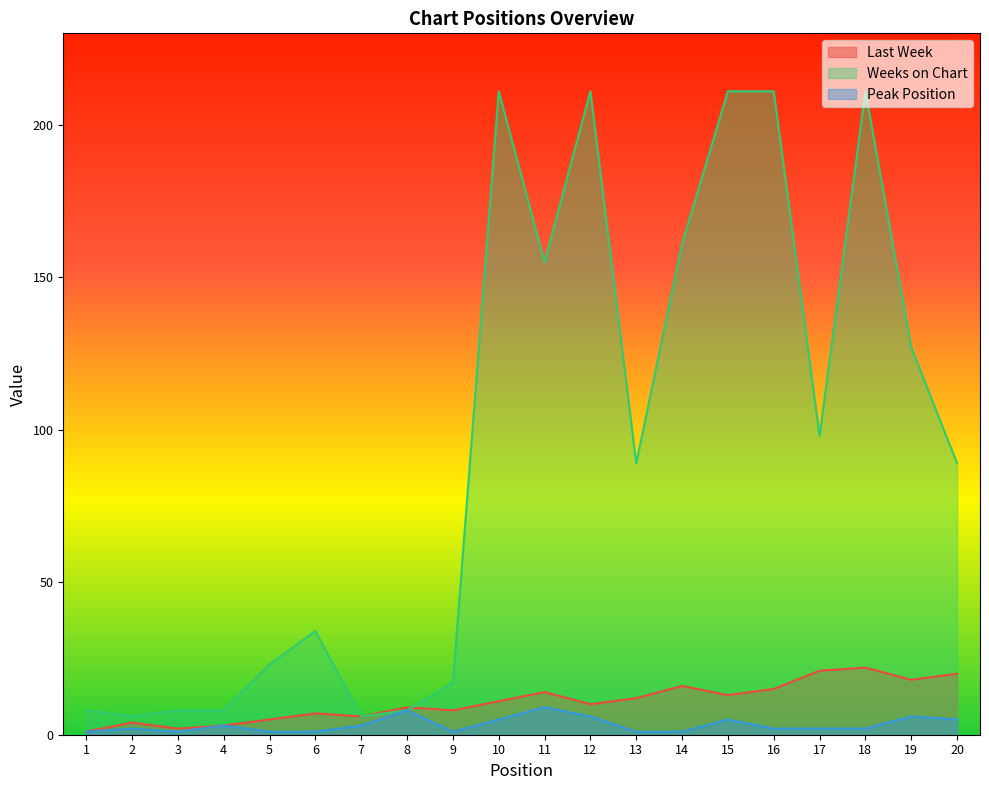

The Weeks on Chart series shows 136 at 15. True or false?

False